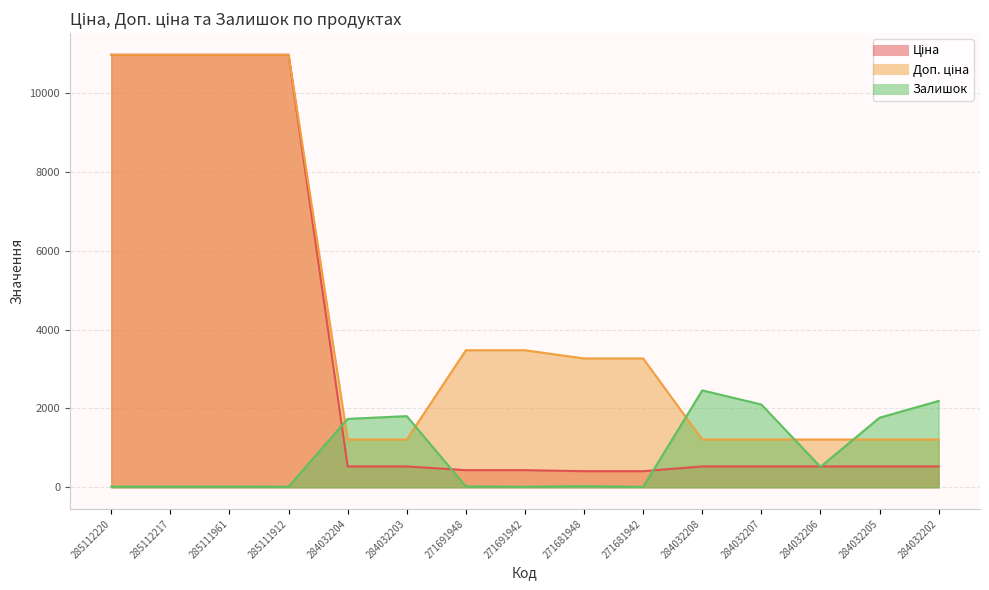

What is the sum of the Ціна values at 284032202 and 284032205?

1056.4